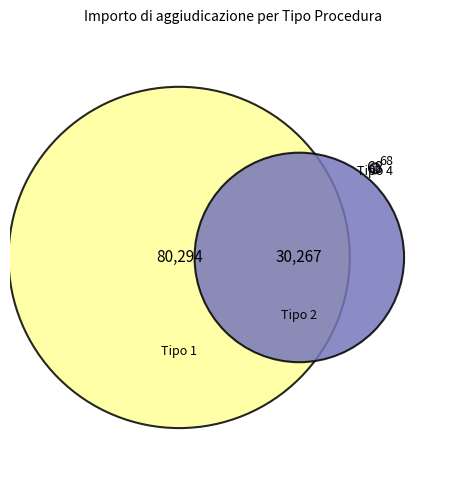

How many slices are in this pie chart?

3